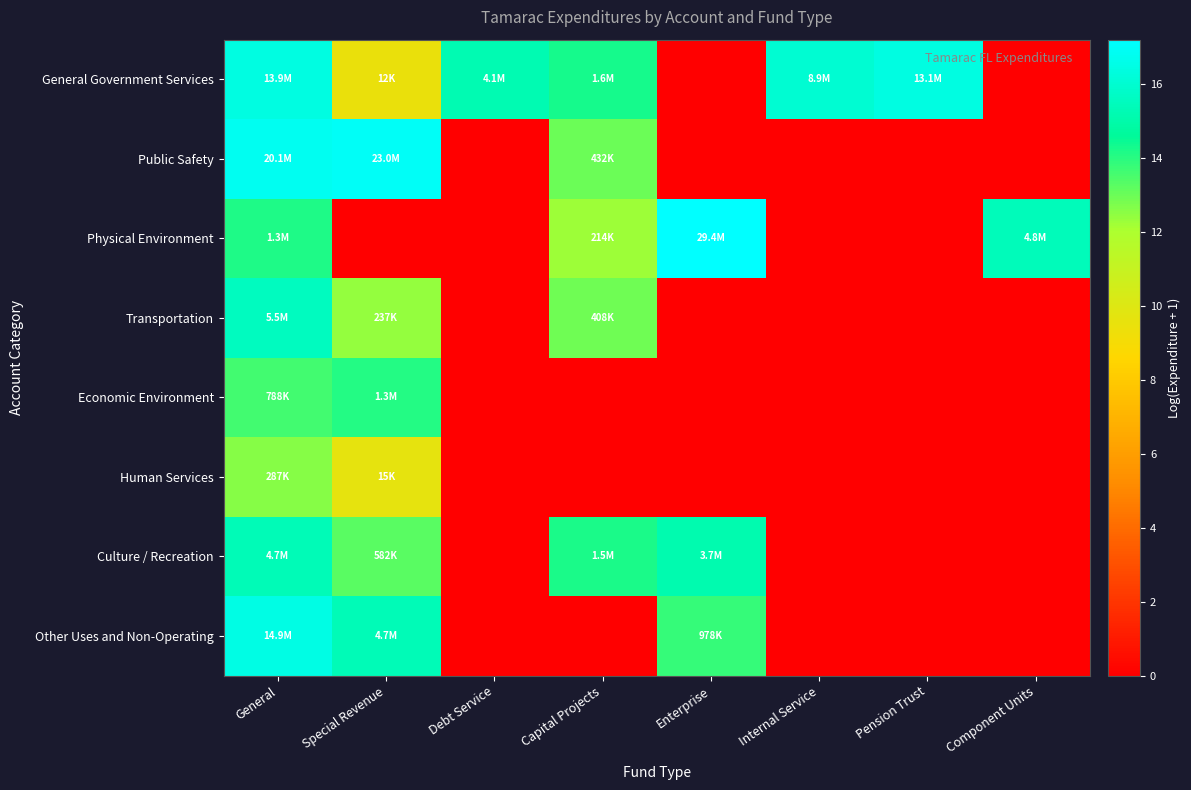

Reading left to right, what are all the values shown in this chart?

General Government Services: General=16.4	Special Revenue=9.4	Debt Service=15.2	Capital Projects=14.3	Enterprise=0.0	Internal Service=16.0	Pension Trust=16.4	Component Units=0.0
Public Safety: General=16.8	Special Revenue=17.0	Debt Service=0.0	Capital Projects=13.0	Enterprise=0.0	Internal Service=0.0	Pension Trust=0.0	Component Units=0.0
Physical Environment: General=14.1	Special Revenue=0.0	Debt Service=0.0	Capital Projects=12.3	Enterprise=17.2	Internal Service=0.0	Pension Trust=0.0	Component Units=15.4
Transportation: General=15.5	Special Revenue=12.4	Debt Service=0.0	Capital Projects=12.9	Enterprise=0.0	Internal Service=0.0	Pension Trust=0.0	Component Units=0.0
Economic Environment: General=13.6	Special Revenue=14.0	Debt Service=0.0	Capital Projects=0.0	Enterprise=0.0	Internal Service=0.0	Pension Trust=0.0	Component Units=0.0
Human Services: General=12.6	Special Revenue=9.6	Debt Service=0.0	Capital Projects=0.0	Enterprise=0.0	Internal Service=0.0	Pension Trust=0.0	Component Units=0.0
Culture / Recreation: General=15.4	Special Revenue=13.3	Debt Service=0.0	Capital Projects=14.2	Enterprise=15.1	Internal Service=0.0	Pension Trust=0.0	Component Units=0.0
Other Uses and Non-Operating: General=16.5	Special Revenue=15.4	Debt Service=0.0	Capital Projects=0.0	Enterprise=13.8	Internal Service=0.0	Pension Trust=0.0	Component Units=0.0